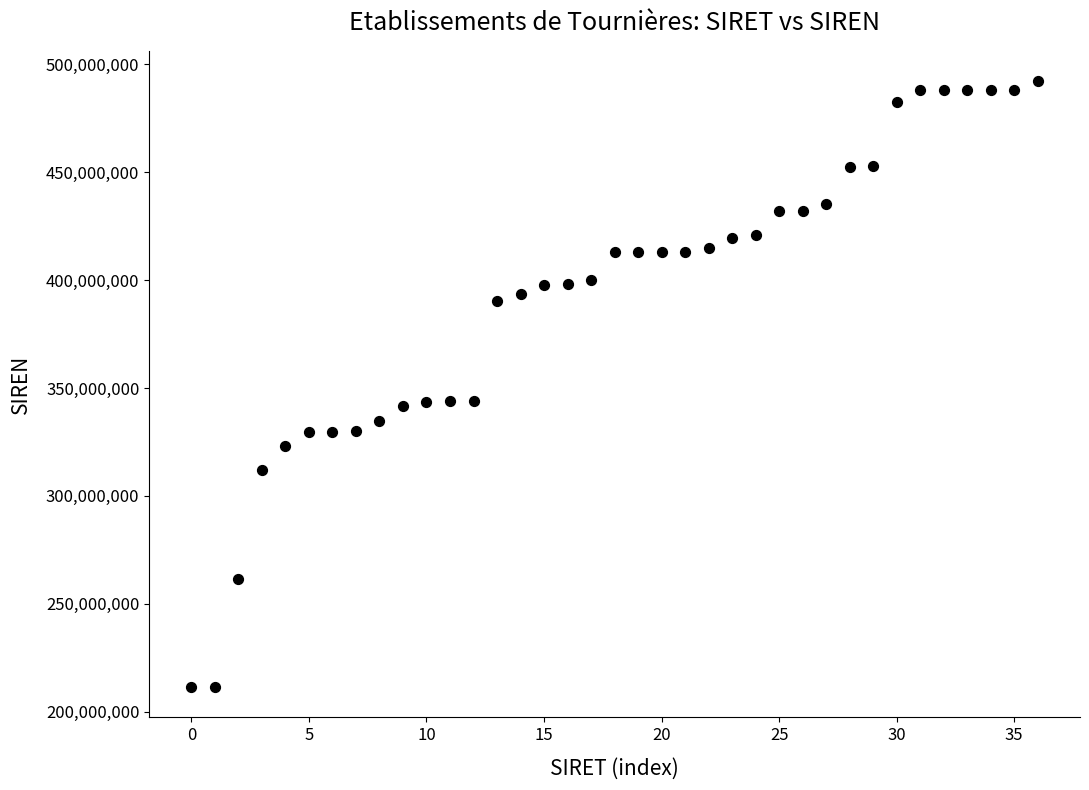

What is the range of Y values (max minus min)?

280804246